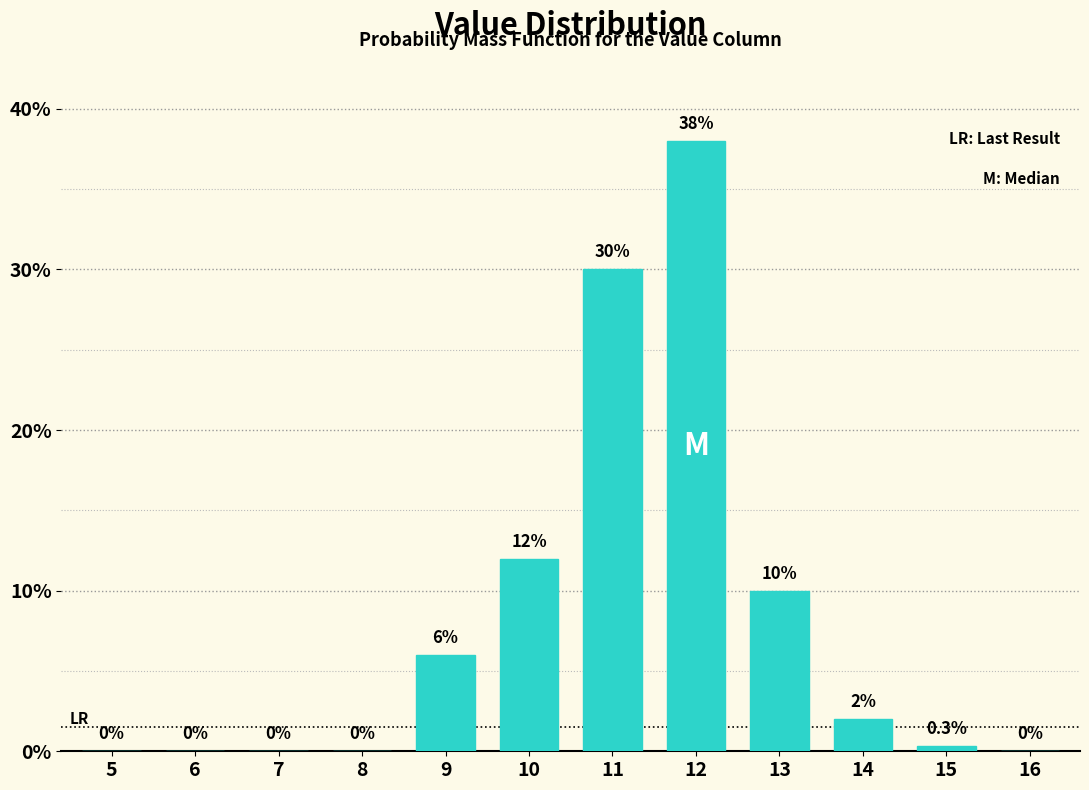

Reading left to right, transcribe all the data shown in this chart.

5=0.0	6=0.0	7=0.0	8=0.0	9=6.0	10=12.0	11=30.0	12=38.0	13=10.0	14=2.0	15=0.3	16=0.0